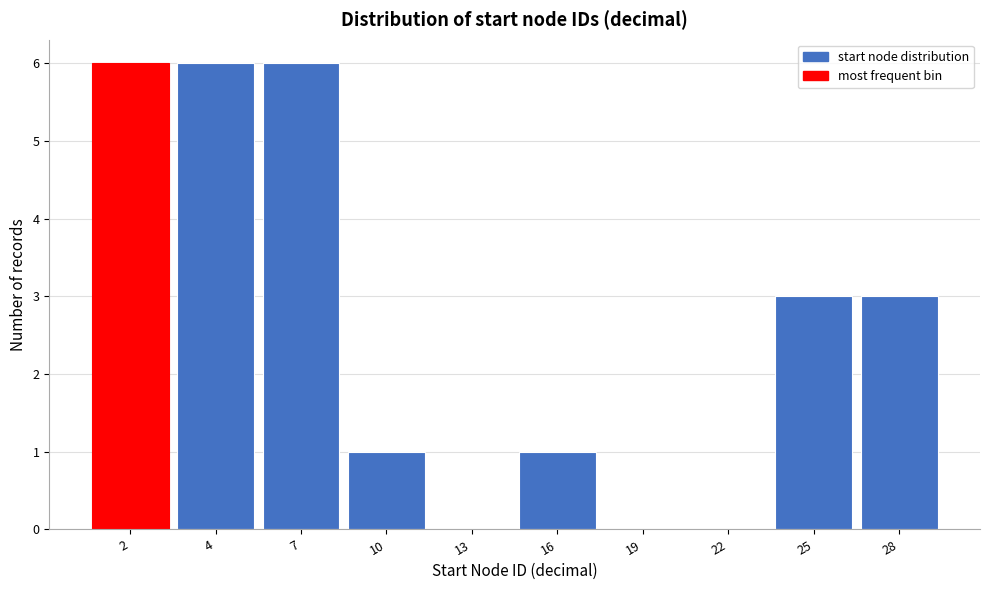

Reading left to right, what are all the values shown in this chart?

2=6	4=6	7=6	10=1	13=0	16=1	19=0	22=0	25=3	28=3